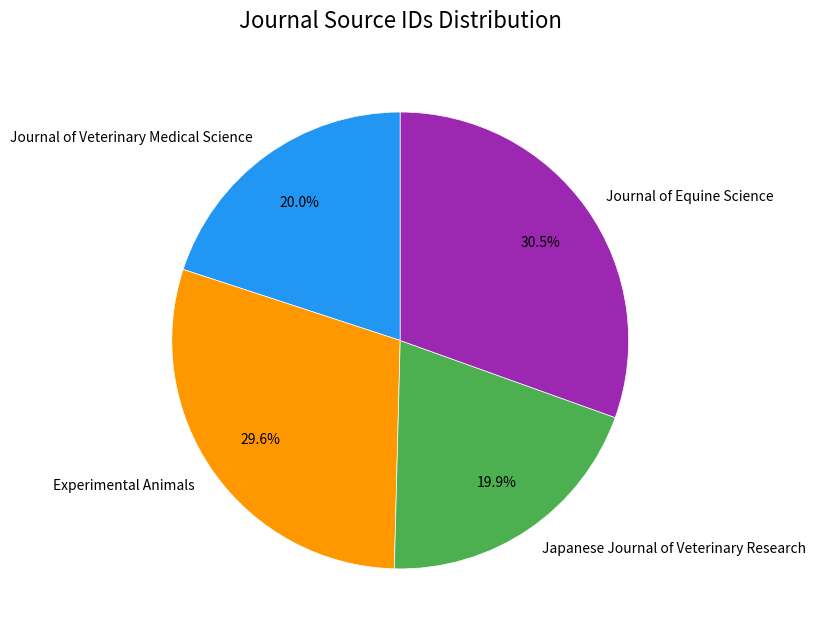

Approximately how many times larger is the value at Journal of Equine Science compared to Experimental Animals?

1.0